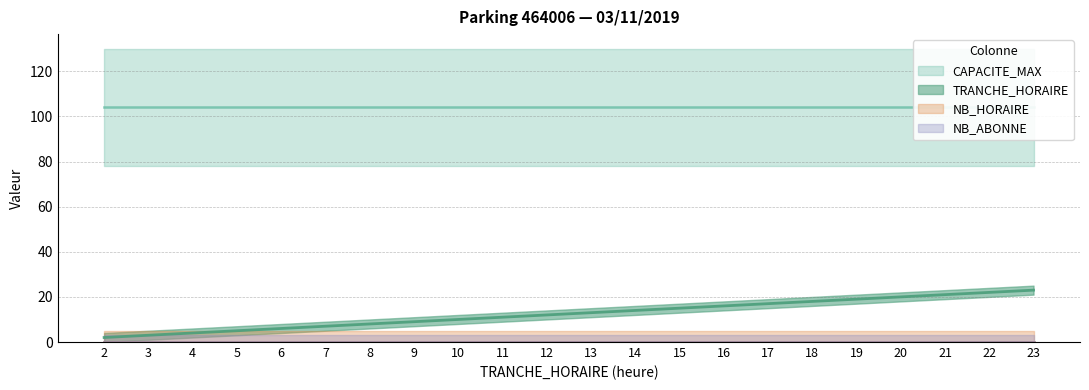

Read the TRANCHE_HORAIRE value at 23, to the nearest 10.

20